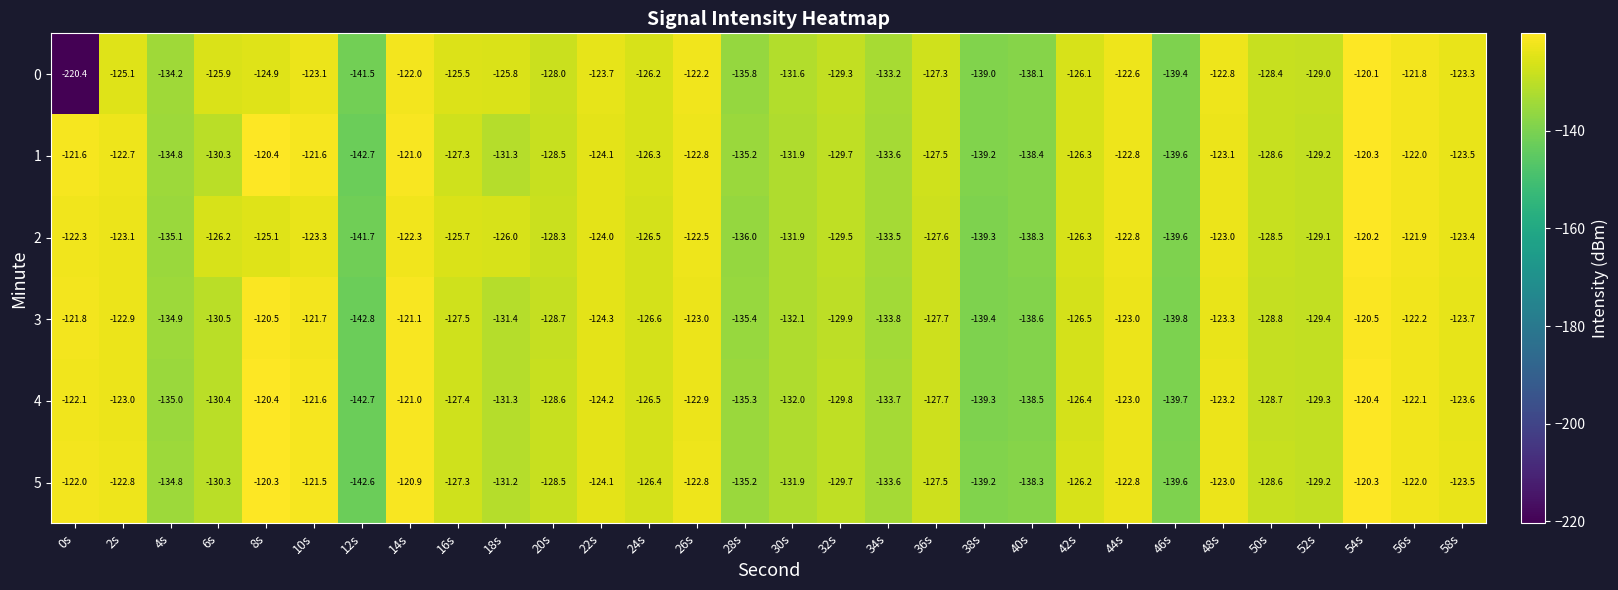

At which label does 1 first exceed -127?

0s